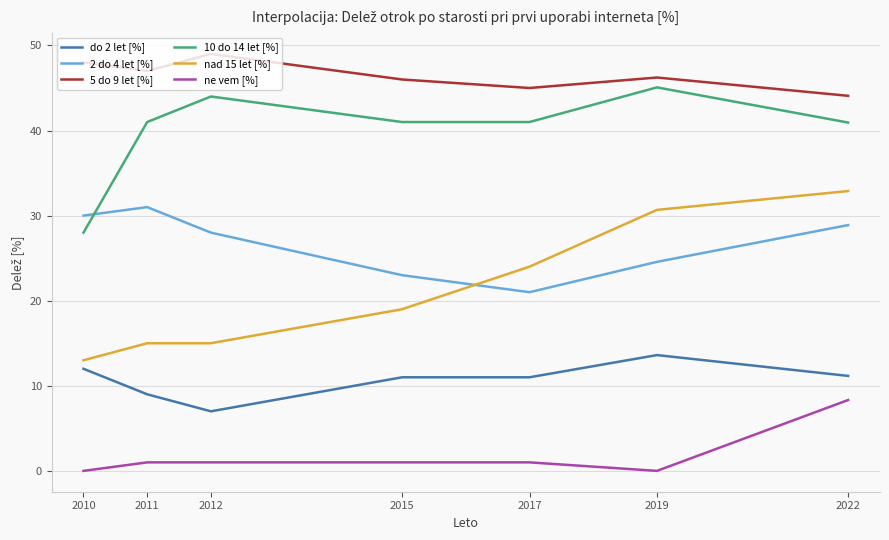

Which series has the largest total across all categories?

5 do 9 let [%]